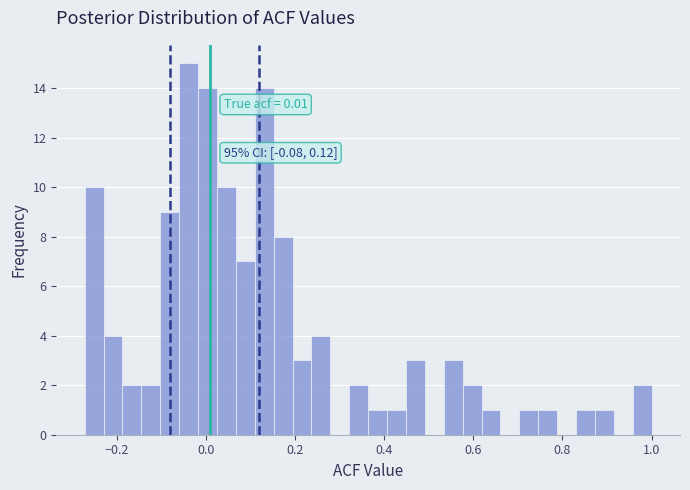

Read against the x-axis, roughly where is the centre of the tallest bar?

-0.04